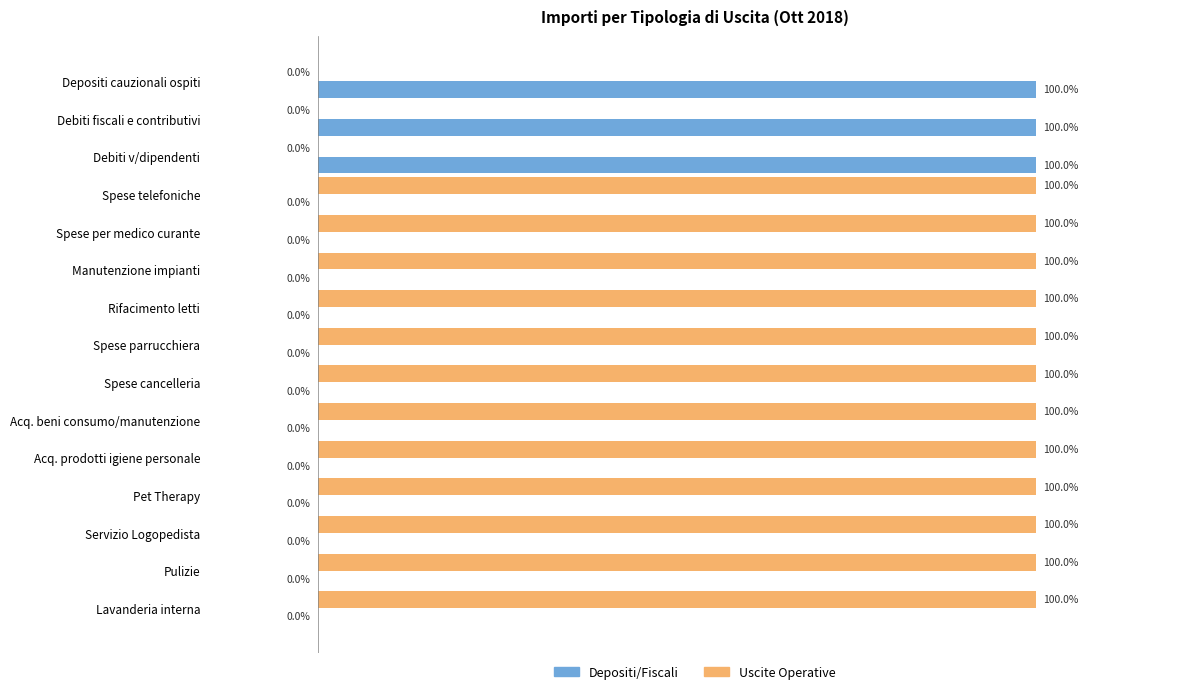

Which series has the largest total across all categories?

Uscite Operative